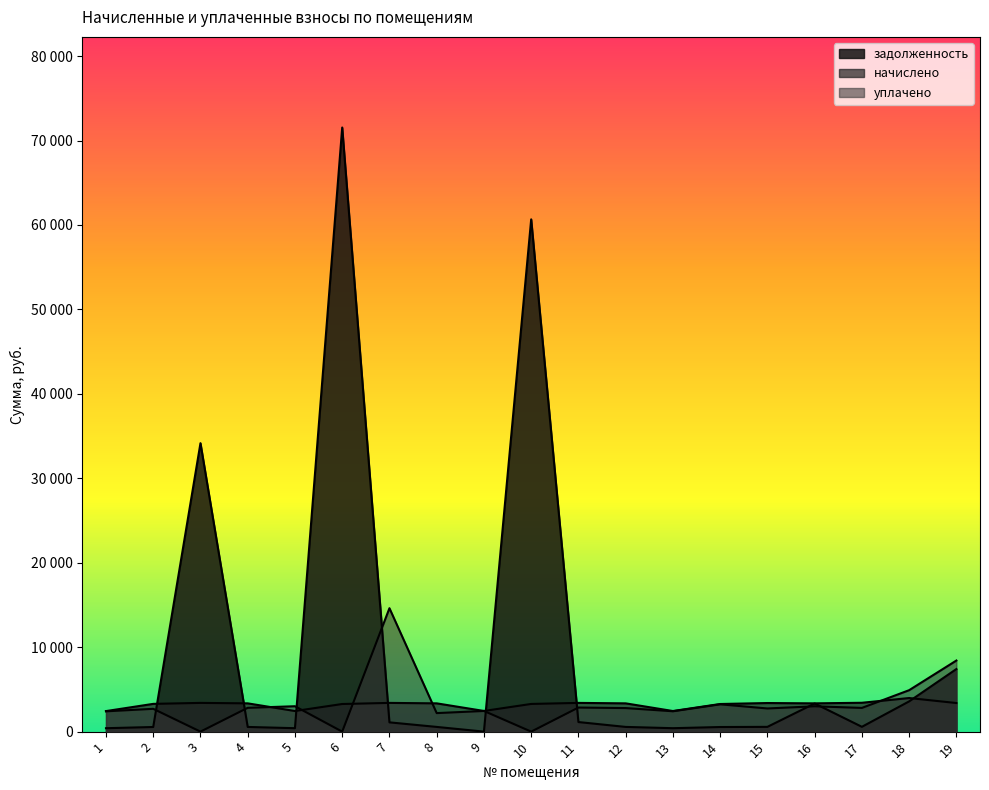

Does the chart have visible grid lines?

No